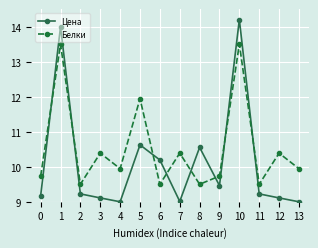

How many times do Белки and Цена cross each other?

8